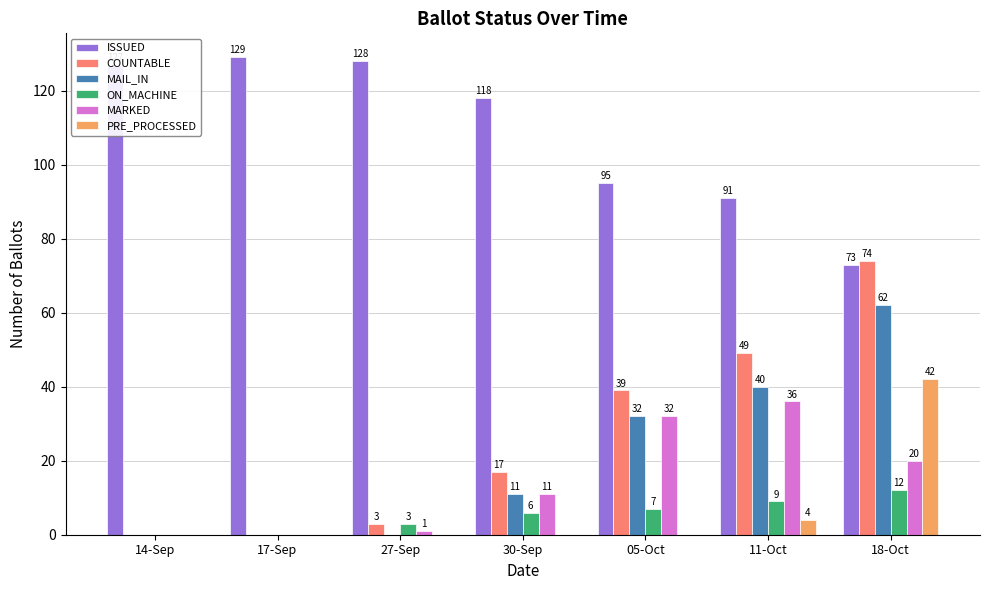

Where is ON_MACHINE nearest to the value 6?

30-Sep